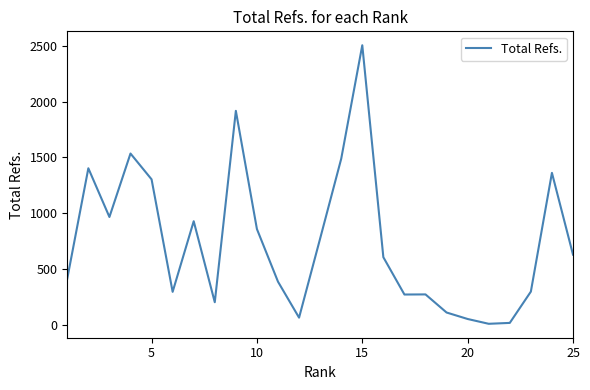

What is the average value?

748